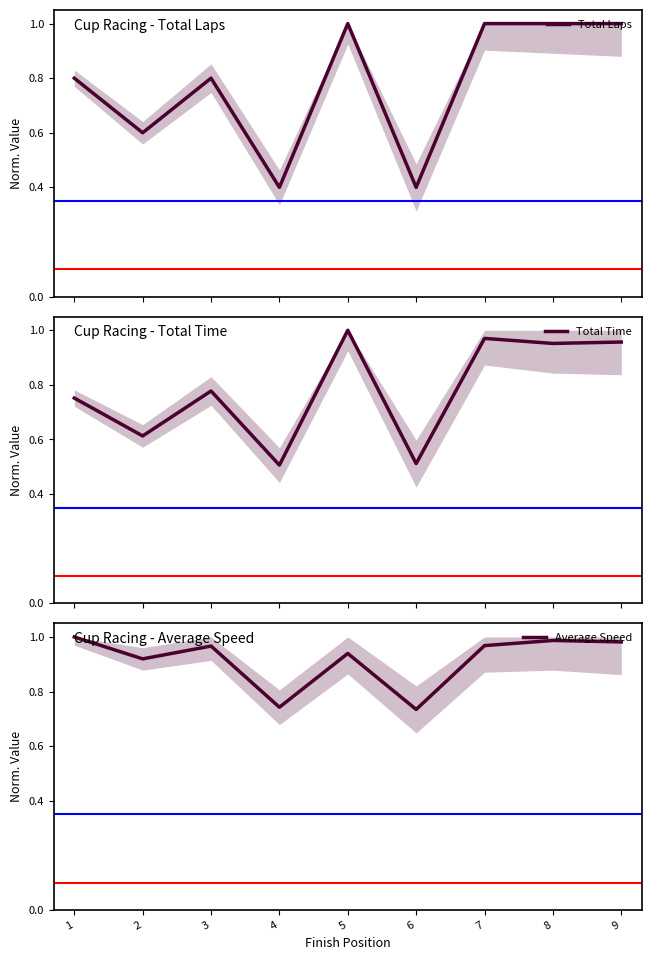

What are all the series names shown in the legend?

Total Laps, Total Time, Average Speed